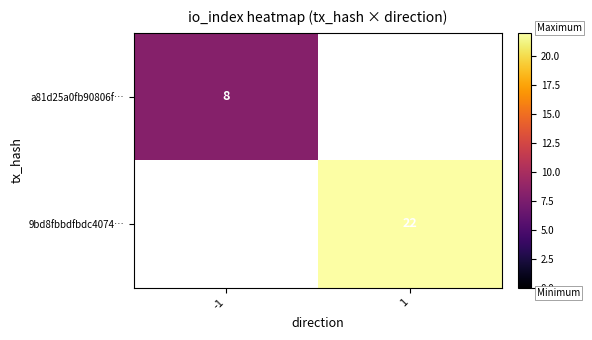

Between -1 and 1, which is larger?

1